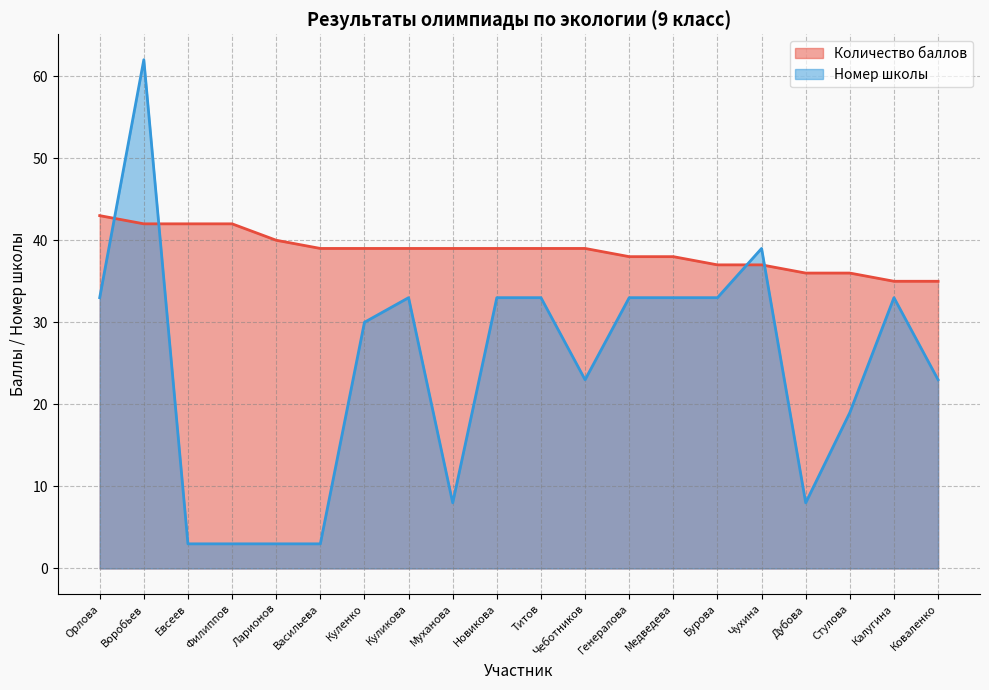

Which series ends up on top after the final intersection of Номер школы and Количество баллов?

Количество баллов